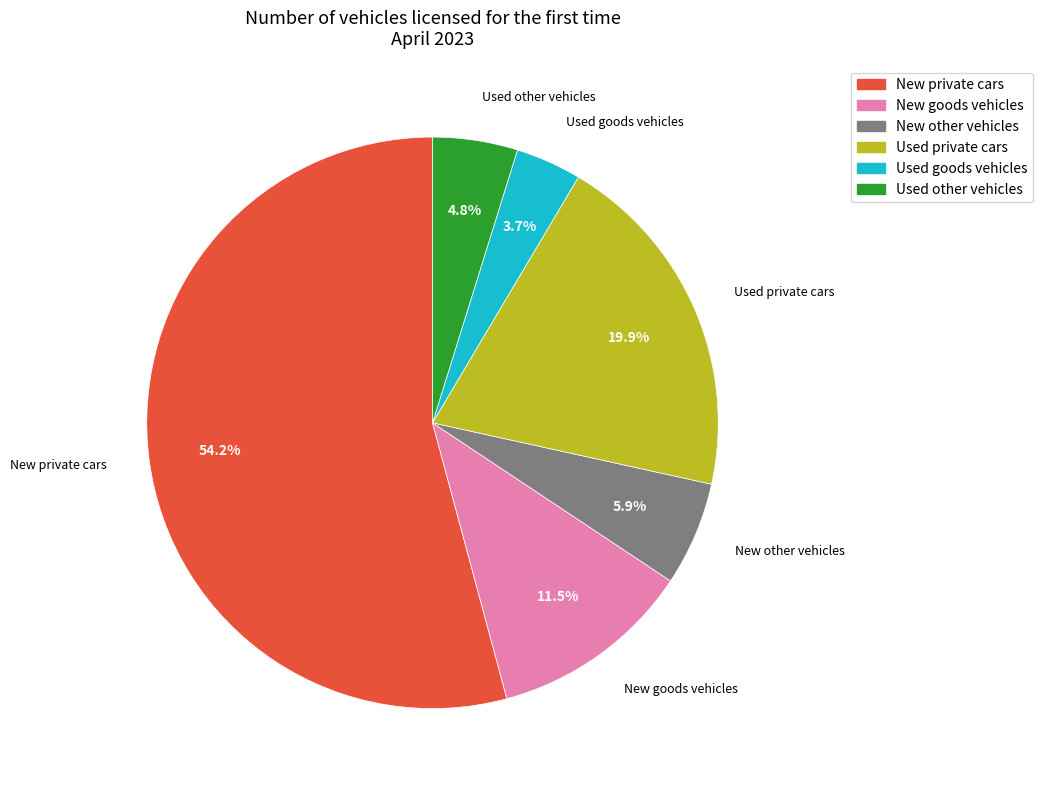

What is the ratio of the value at Used goods vehicles to the value at New goods vehicles?

0.3